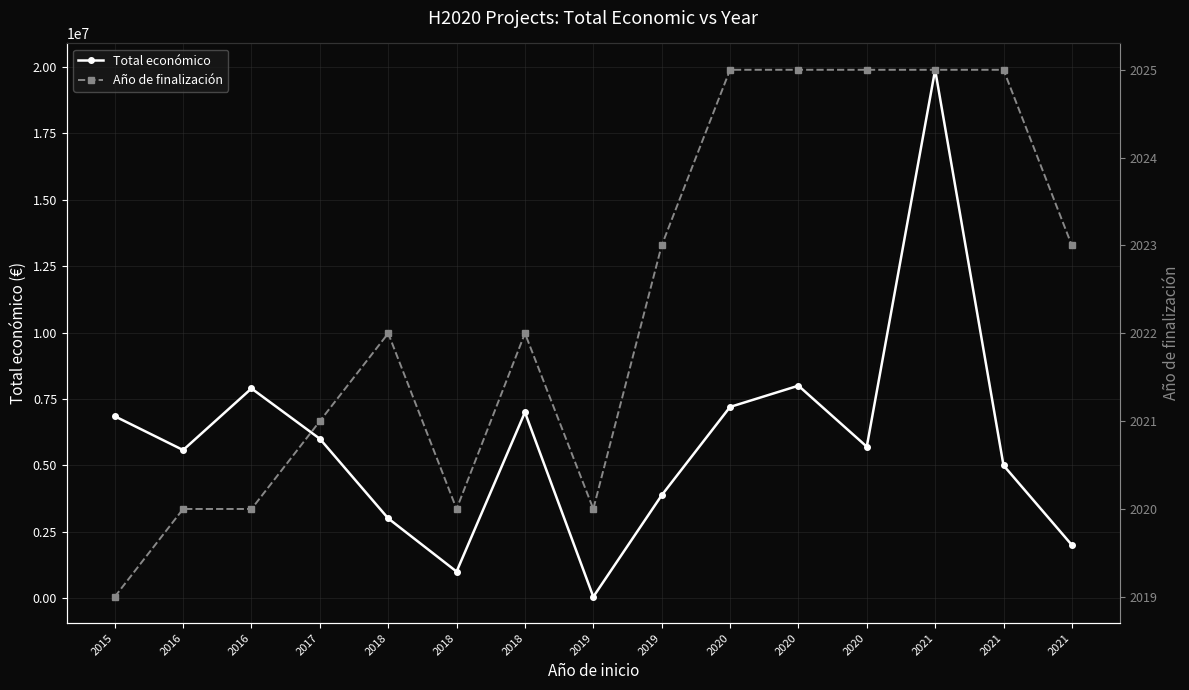

True or false: Total económico and Año de finalización cross at least once.

False